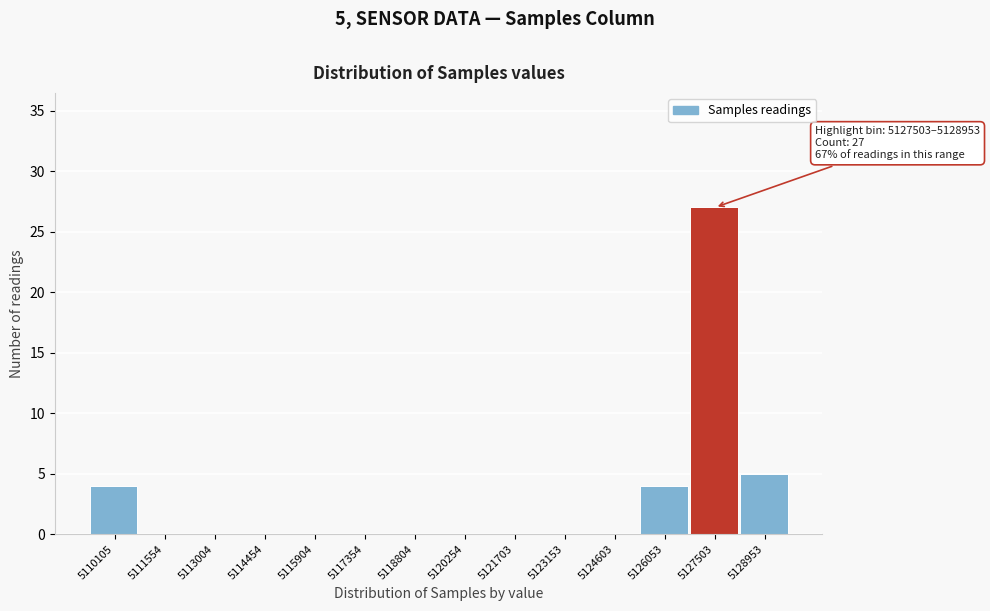

Reading right to left, list all the values displayed in this chart.

5128953=5	5127503=27	5126053=4	5124603=0	5123153=0	5121703=0	5120254=0	5118804=0	5117354=0	5115904=0	5114454=0	5113004=0	5111554=0	5110105=4